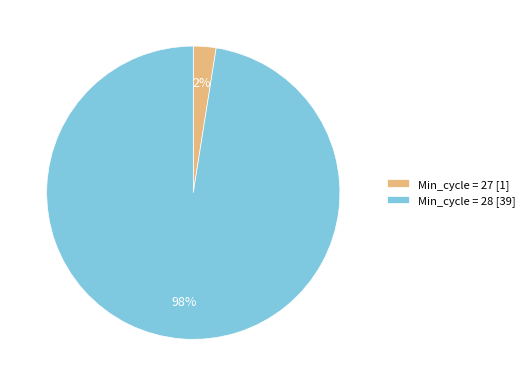

Is the sum of Min_cycle = 28 [39] and Min_cycle = 27 [1] greater than half?

Yes